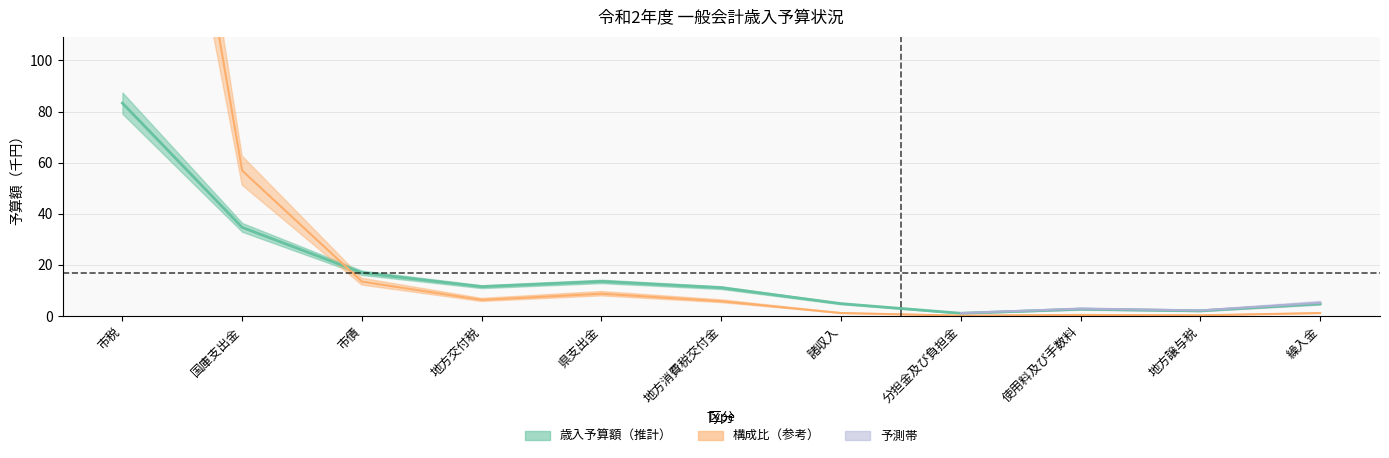

What is the difference between the maximum and second lowest values?

81.4